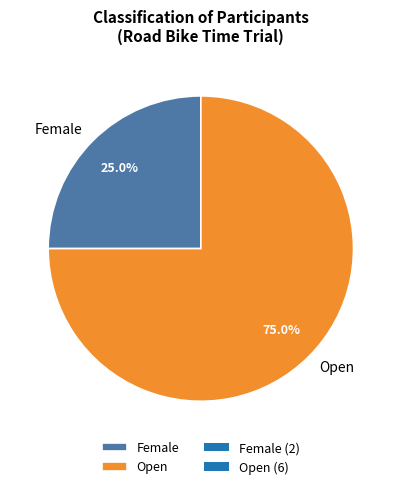

Is the sum of Female and Open greater than half?

Yes